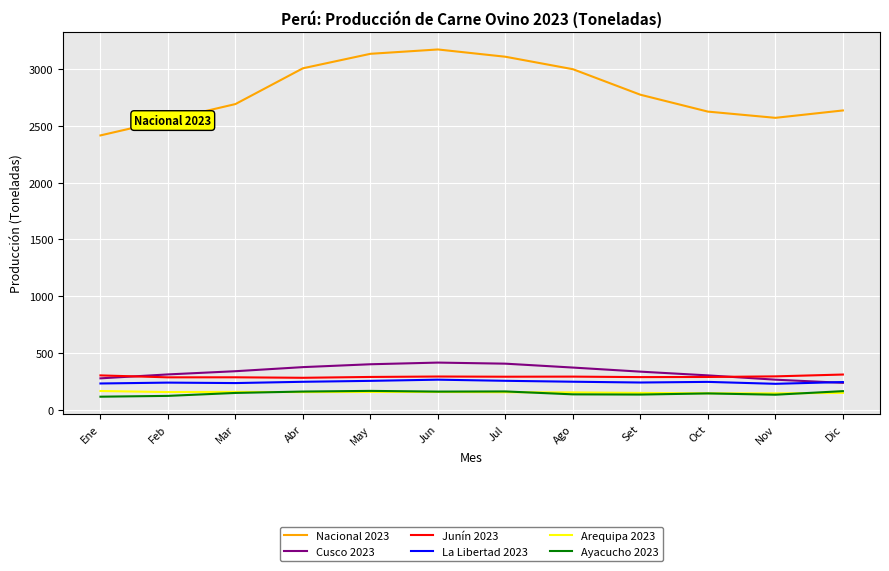

How many distinct data groups are displayed?

6